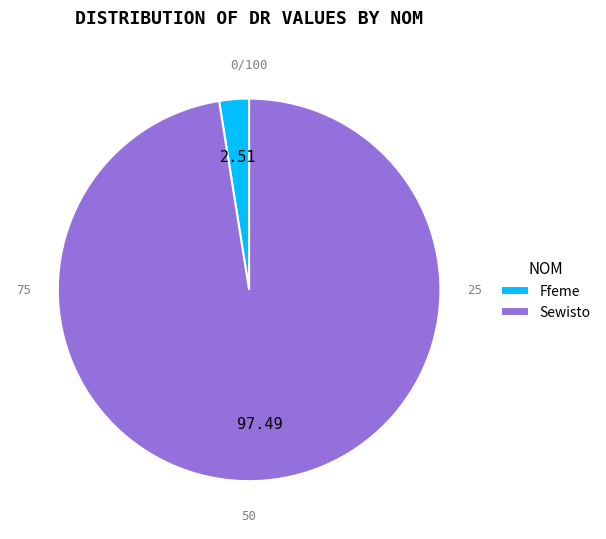

Which category has the biggest portion of the pie?

Sewisto